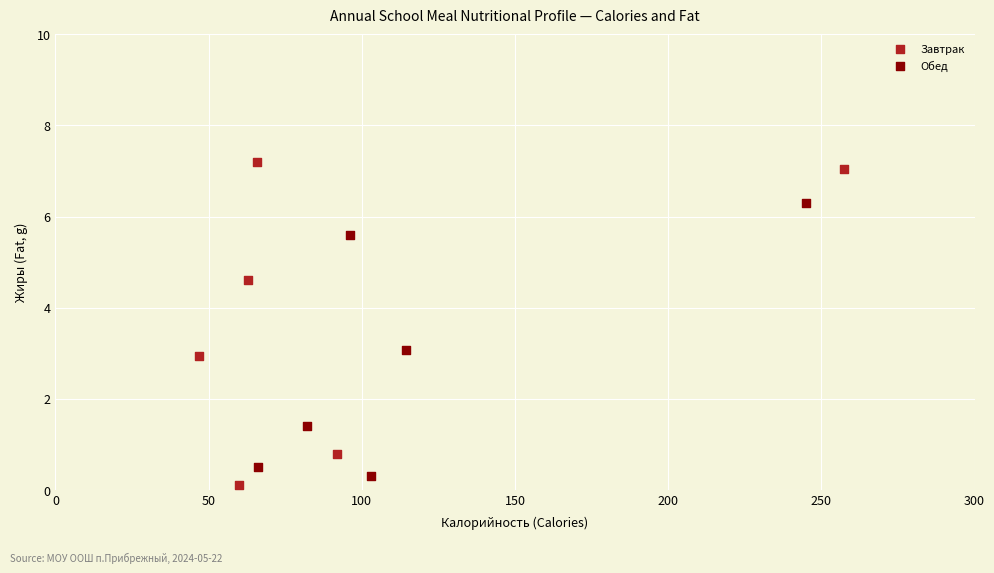

Which series has the widest spread of Y values?

Завтрак